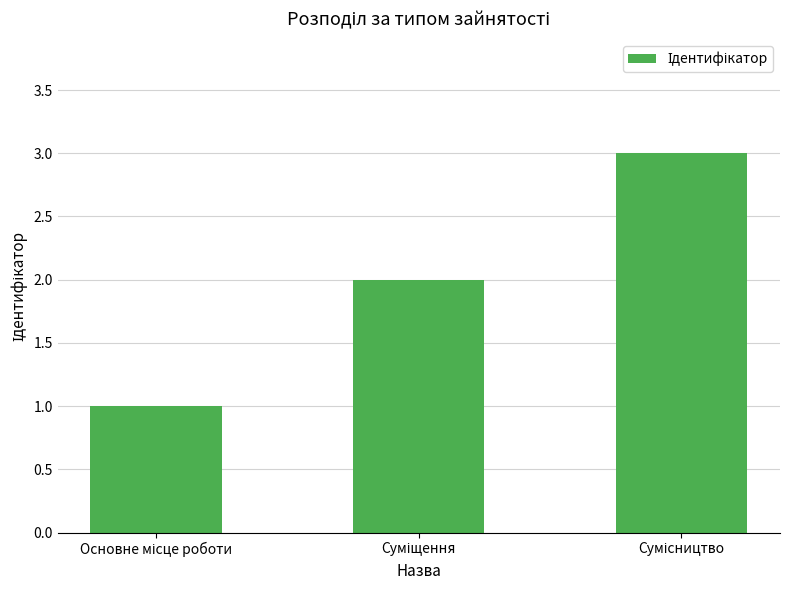

Does the chart contain stacked bars?

No